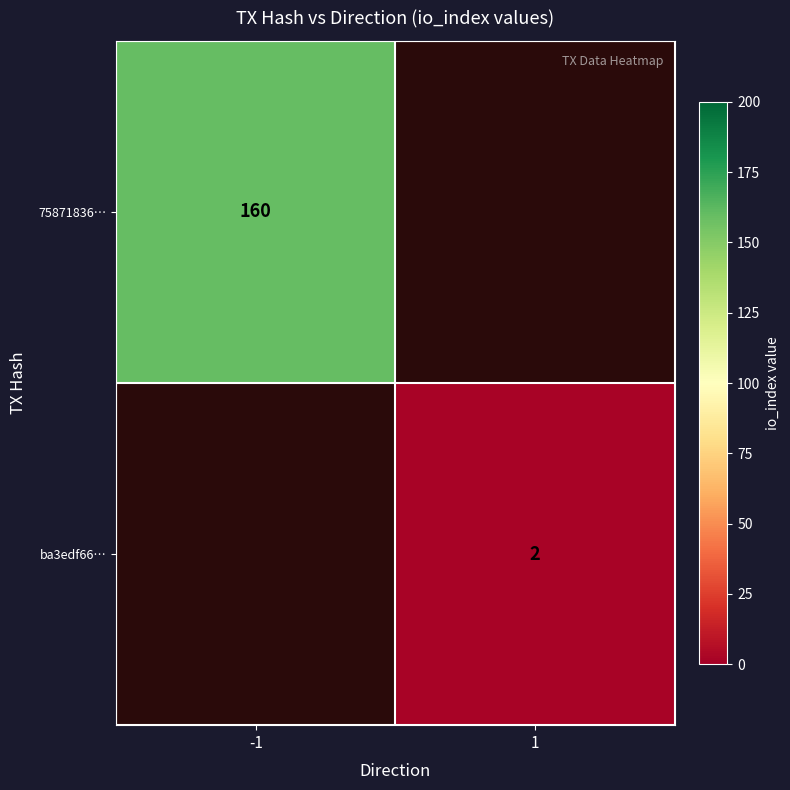

At which category is the sum across all series the highest?

-1